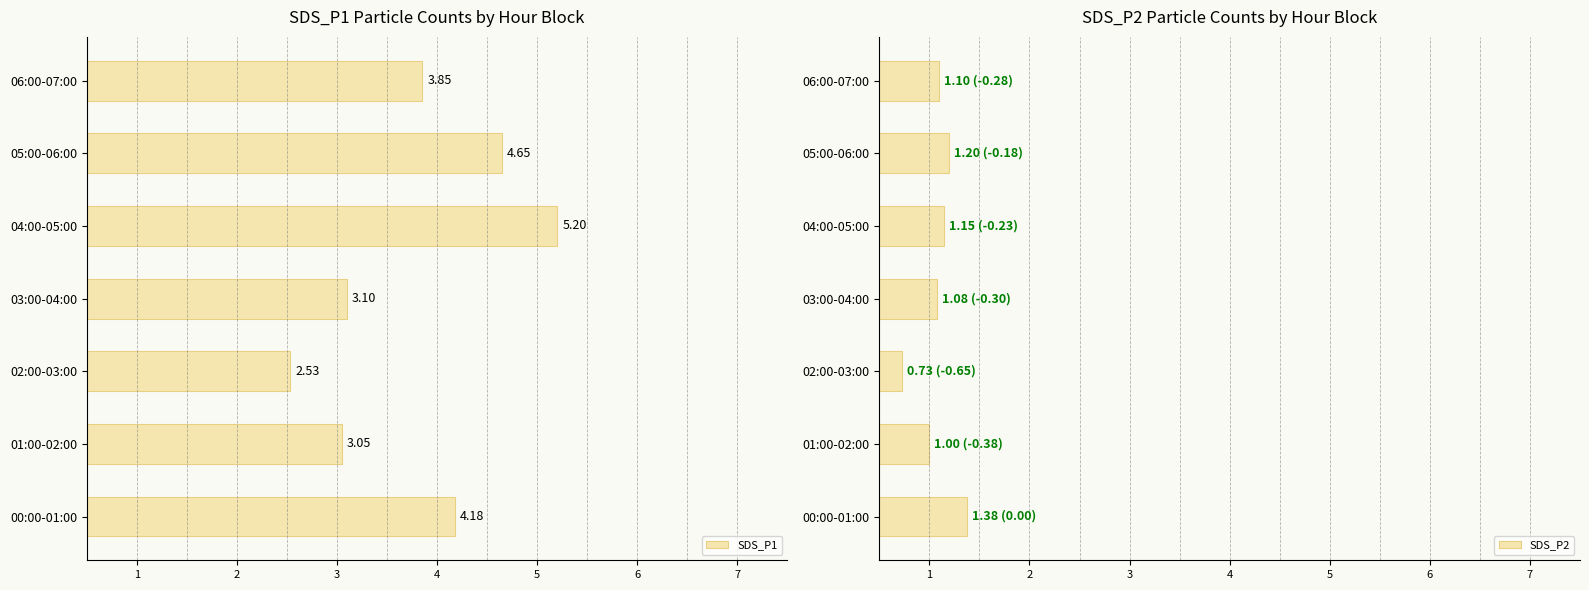

How many data points in SDS_P2 are above 1?

5